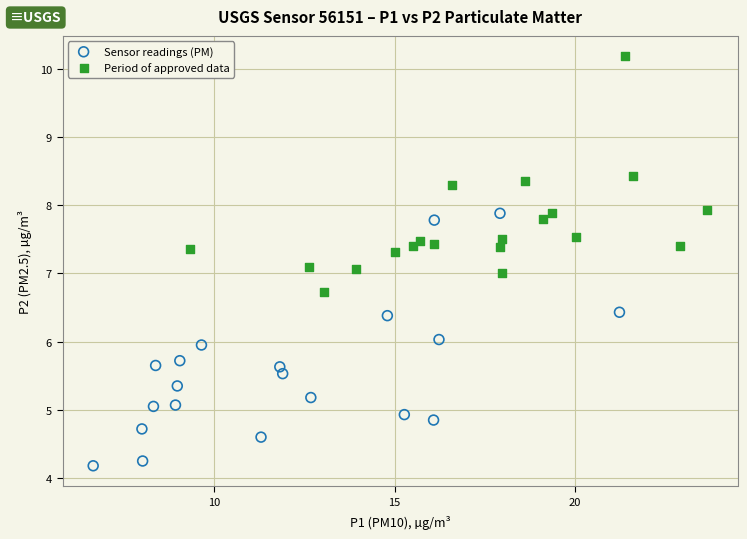

Which series has the largest Y range (max minus min)?

Sensor readings (PM)